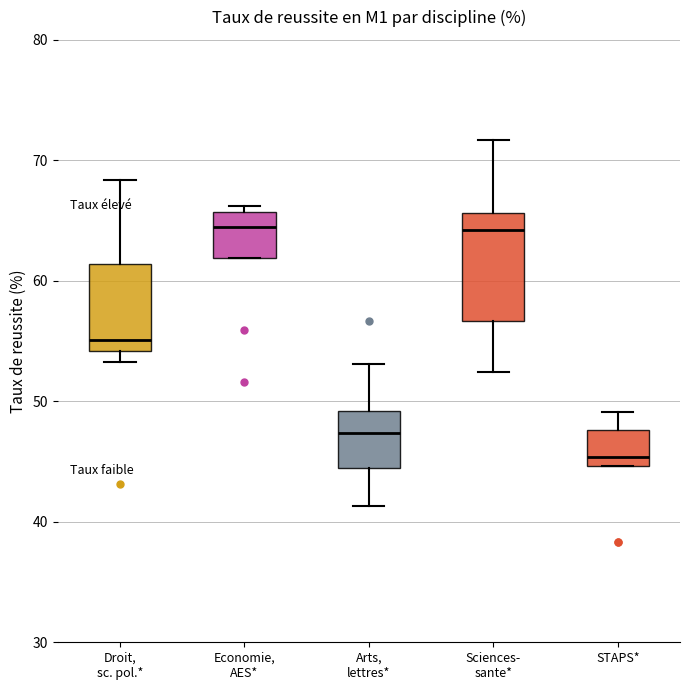

Which box is the tallest, from its lower edge to its upper edge?

Sciences- sante*